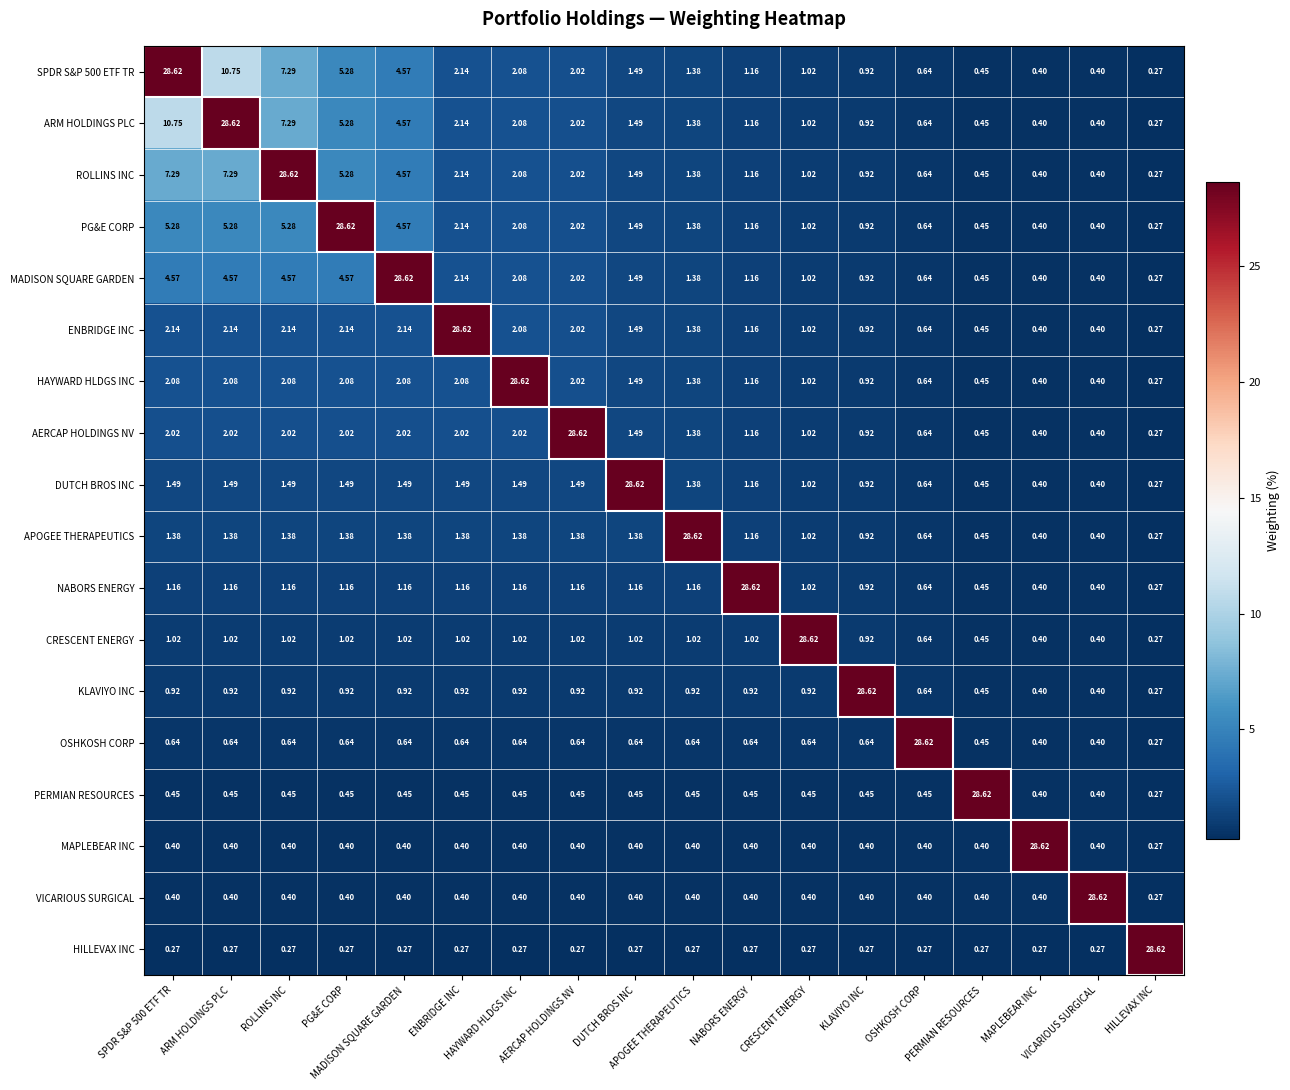

Reading left to right, what are all the values shown in this chart?

SPDR S&P 500 ETF TR: SPDR S&P 500 ETF TR=28.6	ARM HOLDINGS PLC=10.8	ROLLINS INC=7.3	PG&E CORP=5.3	MADISON SQUARE GARDEN=4.6	ENBRIDGE INC=2.1	HAYWARD HLDGS INC=2.1	AERCAP HOLDINGS NV=2.0	DUTCH BROS INC=1.5	APOGEE THERAPEUTICS=1.4	NABORS ENERGY=1.2	CRESCENT ENERGY=1.0	KLAVIYO INC=0.9	OSHKOSH CORP=0.6	PERMIAN RESOURCES=0.5	MAPLEBEAR INC=0.4	VICARIOUS SURGICAL=0.4	HILLEVAX INC=0.3
ARM HOLDINGS PLC: SPDR S&P 500 ETF TR=10.8	ARM HOLDINGS PLC=28.6	ROLLINS INC=7.3	PG&E CORP=5.3	MADISON SQUARE GARDEN=4.6	ENBRIDGE INC=2.1	HAYWARD HLDGS INC=2.1	AERCAP HOLDINGS NV=2.0	DUTCH BROS INC=1.5	APOGEE THERAPEUTICS=1.4	NABORS ENERGY=1.2	CRESCENT ENERGY=1.0	KLAVIYO INC=0.9	OSHKOSH CORP=0.6	PERMIAN RESOURCES=0.5	MAPLEBEAR INC=0.4	VICARIOUS SURGICAL=0.4	HILLEVAX INC=0.3
ROLLINS INC: SPDR S&P 500 ETF TR=7.3	ARM HOLDINGS PLC=7.3	ROLLINS INC=28.6	PG&E CORP=5.3	MADISON SQUARE GARDEN=4.6	ENBRIDGE INC=2.1	HAYWARD HLDGS INC=2.1	AERCAP HOLDINGS NV=2.0	DUTCH BROS INC=1.5	APOGEE THERAPEUTICS=1.4	NABORS ENERGY=1.2	CRESCENT ENERGY=1.0	KLAVIYO INC=0.9	OSHKOSH CORP=0.6	PERMIAN RESOURCES=0.5	MAPLEBEAR INC=0.4	VICARIOUS SURGICAL=0.4	HILLEVAX INC=0.3
PG&E CORP: SPDR S&P 500 ETF TR=5.3	ARM HOLDINGS PLC=5.3	ROLLINS INC=5.3	PG&E CORP=28.6	MADISON SQUARE GARDEN=4.6	ENBRIDGE INC=2.1	HAYWARD HLDGS INC=2.1	AERCAP HOLDINGS NV=2.0	DUTCH BROS INC=1.5	APOGEE THERAPEUTICS=1.4	NABORS ENERGY=1.2	CRESCENT ENERGY=1.0	KLAVIYO INC=0.9	OSHKOSH CORP=0.6	PERMIAN RESOURCES=0.5	MAPLEBEAR INC=0.4	VICARIOUS SURGICAL=0.4	HILLEVAX INC=0.3
MADISON SQUARE GARDEN: SPDR S&P 500 ETF TR=4.6	ARM HOLDINGS PLC=4.6	ROLLINS INC=4.6	PG&E CORP=4.6	MADISON SQUARE GARDEN=28.6	ENBRIDGE INC=2.1	HAYWARD HLDGS INC=2.1	AERCAP HOLDINGS NV=2.0	DUTCH BROS INC=1.5	APOGEE THERAPEUTICS=1.4	NABORS ENERGY=1.2	CRESCENT ENERGY=1.0	KLAVIYO INC=0.9	OSHKOSH CORP=0.6	PERMIAN RESOURCES=0.5	MAPLEBEAR INC=0.4	VICARIOUS SURGICAL=0.4	HILLEVAX INC=0.3
ENBRIDGE INC: SPDR S&P 500 ETF TR=2.1	ARM HOLDINGS PLC=2.1	ROLLINS INC=2.1	PG&E CORP=2.1	MADISON SQUARE GARDEN=2.1	ENBRIDGE INC=28.6	HAYWARD HLDGS INC=2.1	AERCAP HOLDINGS NV=2.0	DUTCH BROS INC=1.5	APOGEE THERAPEUTICS=1.4	NABORS ENERGY=1.2	CRESCENT ENERGY=1.0	KLAVIYO INC=0.9	OSHKOSH CORP=0.6	PERMIAN RESOURCES=0.5	MAPLEBEAR INC=0.4	VICARIOUS SURGICAL=0.4	HILLEVAX INC=0.3
HAYWARD HLDGS INC: SPDR S&P 500 ETF TR=2.1	ARM HOLDINGS PLC=2.1	ROLLINS INC=2.1	PG&E CORP=2.1	MADISON SQUARE GARDEN=2.1	ENBRIDGE INC=2.1	HAYWARD HLDGS INC=28.6	AERCAP HOLDINGS NV=2.0	DUTCH BROS INC=1.5	APOGEE THERAPEUTICS=1.4	NABORS ENERGY=1.2	CRESCENT ENERGY=1.0	KLAVIYO INC=0.9	OSHKOSH CORP=0.6	PERMIAN RESOURCES=0.5	MAPLEBEAR INC=0.4	VICARIOUS SURGICAL=0.4	HILLEVAX INC=0.3
AERCAP HOLDINGS NV: SPDR S&P 500 ETF TR=2.0	ARM HOLDINGS PLC=2.0	ROLLINS INC=2.0	PG&E CORP=2.0	MADISON SQUARE GARDEN=2.0	ENBRIDGE INC=2.0	HAYWARD HLDGS INC=2.0	AERCAP HOLDINGS NV=28.6	DUTCH BROS INC=1.5	APOGEE THERAPEUTICS=1.4	NABORS ENERGY=1.2	CRESCENT ENERGY=1.0	KLAVIYO INC=0.9	OSHKOSH CORP=0.6	PERMIAN RESOURCES=0.5	MAPLEBEAR INC=0.4	VICARIOUS SURGICAL=0.4	HILLEVAX INC=0.3
DUTCH BROS INC: SPDR S&P 500 ETF TR=1.5	ARM HOLDINGS PLC=1.5	ROLLINS INC=1.5	PG&E CORP=1.5	MADISON SQUARE GARDEN=1.5	ENBRIDGE INC=1.5	HAYWARD HLDGS INC=1.5	AERCAP HOLDINGS NV=1.5	DUTCH BROS INC=28.6	APOGEE THERAPEUTICS=1.4	NABORS ENERGY=1.2	CRESCENT ENERGY=1.0	KLAVIYO INC=0.9	OSHKOSH CORP=0.6	PERMIAN RESOURCES=0.5	MAPLEBEAR INC=0.4	VICARIOUS SURGICAL=0.4	HILLEVAX INC=0.3
APOGEE THERAPEUTICS: SPDR S&P 500 ETF TR=1.4	ARM HOLDINGS PLC=1.4	ROLLINS INC=1.4	PG&E CORP=1.4	MADISON SQUARE GARDEN=1.4	ENBRIDGE INC=1.4	HAYWARD HLDGS INC=1.4	AERCAP HOLDINGS NV=1.4	DUTCH BROS INC=1.4	APOGEE THERAPEUTICS=28.6	NABORS ENERGY=1.2	CRESCENT ENERGY=1.0	KLAVIYO INC=0.9	OSHKOSH CORP=0.6	PERMIAN RESOURCES=0.5	MAPLEBEAR INC=0.4	VICARIOUS SURGICAL=0.4	HILLEVAX INC=0.3
NABORS ENERGY: SPDR S&P 500 ETF TR=1.2	ARM HOLDINGS PLC=1.2	ROLLINS INC=1.2	PG&E CORP=1.2	MADISON SQUARE GARDEN=1.2	ENBRIDGE INC=1.2	HAYWARD HLDGS INC=1.2	AERCAP HOLDINGS NV=1.2	DUTCH BROS INC=1.2	APOGEE THERAPEUTICS=1.2	NABORS ENERGY=28.6	CRESCENT ENERGY=1.0	KLAVIYO INC=0.9	OSHKOSH CORP=0.6	PERMIAN RESOURCES=0.5	MAPLEBEAR INC=0.4	VICARIOUS SURGICAL=0.4	HILLEVAX INC=0.3
CRESCENT ENERGY: SPDR S&P 500 ETF TR=1.0	ARM HOLDINGS PLC=1.0	ROLLINS INC=1.0	PG&E CORP=1.0	MADISON SQUARE GARDEN=1.0	ENBRIDGE INC=1.0	HAYWARD HLDGS INC=1.0	AERCAP HOLDINGS NV=1.0	DUTCH BROS INC=1.0	APOGEE THERAPEUTICS=1.0	NABORS ENERGY=1.0	CRESCENT ENERGY=28.6	KLAVIYO INC=0.9	OSHKOSH CORP=0.6	PERMIAN RESOURCES=0.5	MAPLEBEAR INC=0.4	VICARIOUS SURGICAL=0.4	HILLEVAX INC=0.3
KLAVIYO INC: SPDR S&P 500 ETF TR=0.9	ARM HOLDINGS PLC=0.9	ROLLINS INC=0.9	PG&E CORP=0.9	MADISON SQUARE GARDEN=0.9	ENBRIDGE INC=0.9	HAYWARD HLDGS INC=0.9	AERCAP HOLDINGS NV=0.9	DUTCH BROS INC=0.9	APOGEE THERAPEUTICS=0.9	NABORS ENERGY=0.9	CRESCENT ENERGY=0.9	KLAVIYO INC=28.6	OSHKOSH CORP=0.6	PERMIAN RESOURCES=0.5	MAPLEBEAR INC=0.4	VICARIOUS SURGICAL=0.4	HILLEVAX INC=0.3
OSHKOSH CORP: SPDR S&P 500 ETF TR=0.6	ARM HOLDINGS PLC=0.6	ROLLINS INC=0.6	PG&E CORP=0.6	MADISON SQUARE GARDEN=0.6	ENBRIDGE INC=0.6	HAYWARD HLDGS INC=0.6	AERCAP HOLDINGS NV=0.6	DUTCH BROS INC=0.6	APOGEE THERAPEUTICS=0.6	NABORS ENERGY=0.6	CRESCENT ENERGY=0.6	KLAVIYO INC=0.6	OSHKOSH CORP=28.6	PERMIAN RESOURCES=0.5	MAPLEBEAR INC=0.4	VICARIOUS SURGICAL=0.4	HILLEVAX INC=0.3
PERMIAN RESOURCES: SPDR S&P 500 ETF TR=0.5	ARM HOLDINGS PLC=0.5	ROLLINS INC=0.5	PG&E CORP=0.5	MADISON SQUARE GARDEN=0.5	ENBRIDGE INC=0.5	HAYWARD HLDGS INC=0.5	AERCAP HOLDINGS NV=0.5	DUTCH BROS INC=0.5	APOGEE THERAPEUTICS=0.5	NABORS ENERGY=0.5	CRESCENT ENERGY=0.5	KLAVIYO INC=0.5	OSHKOSH CORP=0.5	PERMIAN RESOURCES=28.6	MAPLEBEAR INC=0.4	VICARIOUS SURGICAL=0.4	HILLEVAX INC=0.3
MAPLEBEAR INC: SPDR S&P 500 ETF TR=0.4	ARM HOLDINGS PLC=0.4	ROLLINS INC=0.4	PG&E CORP=0.4	MADISON SQUARE GARDEN=0.4	ENBRIDGE INC=0.4	HAYWARD HLDGS INC=0.4	AERCAP HOLDINGS NV=0.4	DUTCH BROS INC=0.4	APOGEE THERAPEUTICS=0.4	NABORS ENERGY=0.4	CRESCENT ENERGY=0.4	KLAVIYO INC=0.4	OSHKOSH CORP=0.4	PERMIAN RESOURCES=0.4	MAPLEBEAR INC=28.6	VICARIOUS SURGICAL=0.4	HILLEVAX INC=0.3
VICARIOUS SURGICAL: SPDR S&P 500 ETF TR=0.4	ARM HOLDINGS PLC=0.4	ROLLINS INC=0.4	PG&E CORP=0.4	MADISON SQUARE GARDEN=0.4	ENBRIDGE INC=0.4	HAYWARD HLDGS INC=0.4	AERCAP HOLDINGS NV=0.4	DUTCH BROS INC=0.4	APOGEE THERAPEUTICS=0.4	NABORS ENERGY=0.4	CRESCENT ENERGY=0.4	KLAVIYO INC=0.4	OSHKOSH CORP=0.4	PERMIAN RESOURCES=0.4	MAPLEBEAR INC=0.4	VICARIOUS SURGICAL=28.6	HILLEVAX INC=0.3
HILLEVAX INC: SPDR S&P 500 ETF TR=0.3	ARM HOLDINGS PLC=0.3	ROLLINS INC=0.3	PG&E CORP=0.3	MADISON SQUARE GARDEN=0.3	ENBRIDGE INC=0.3	HAYWARD HLDGS INC=0.3	AERCAP HOLDINGS NV=0.3	DUTCH BROS INC=0.3	APOGEE THERAPEUTICS=0.3	NABORS ENERGY=0.3	CRESCENT ENERGY=0.3	KLAVIYO INC=0.3	OSHKOSH CORP=0.3	PERMIAN RESOURCES=0.3	MAPLEBEAR INC=0.3	VICARIOUS SURGICAL=0.3	HILLEVAX INC=28.6